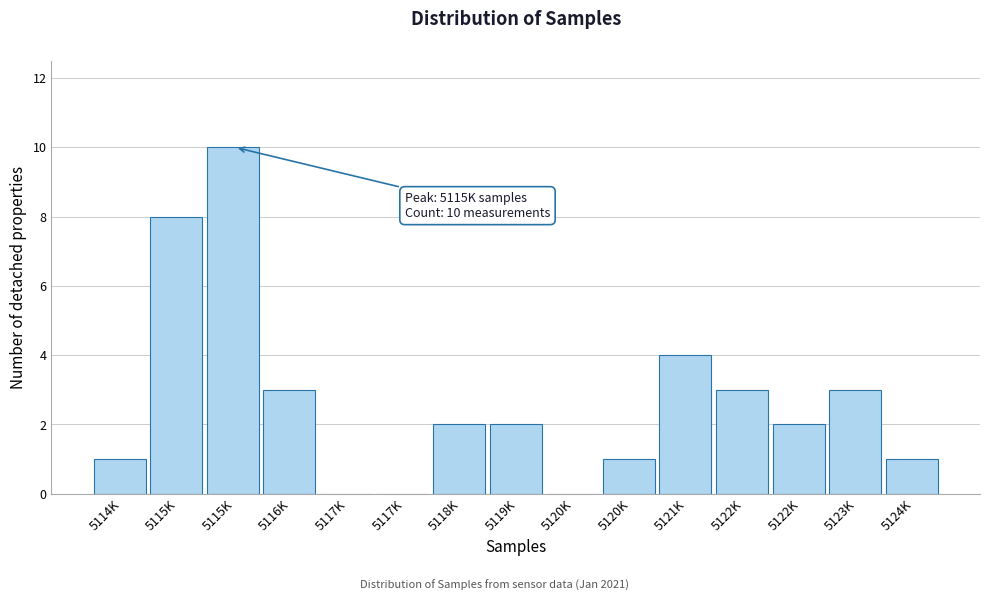

Count the number of categories in the chart.

15